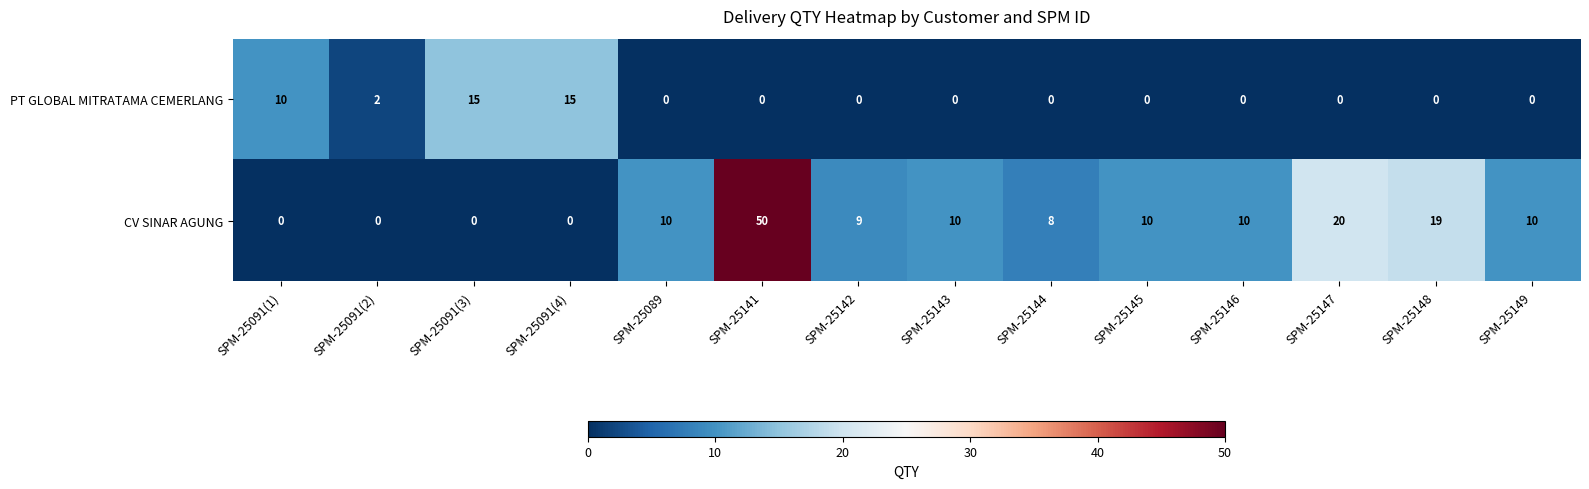

What is the sum of the CV SINAR AGUNG values at SPM-25147 and SPM-25144?

28